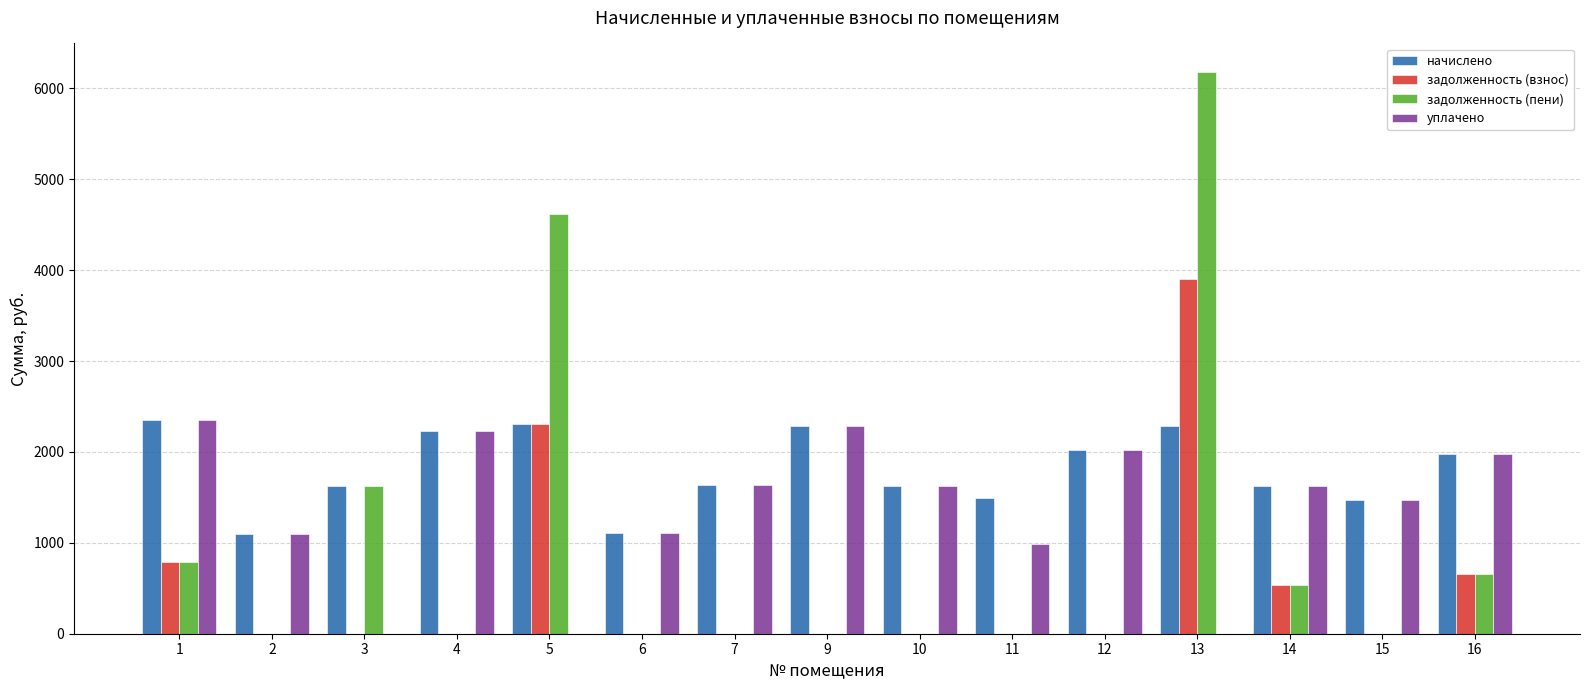

Does the chart contain stacked bars?

No